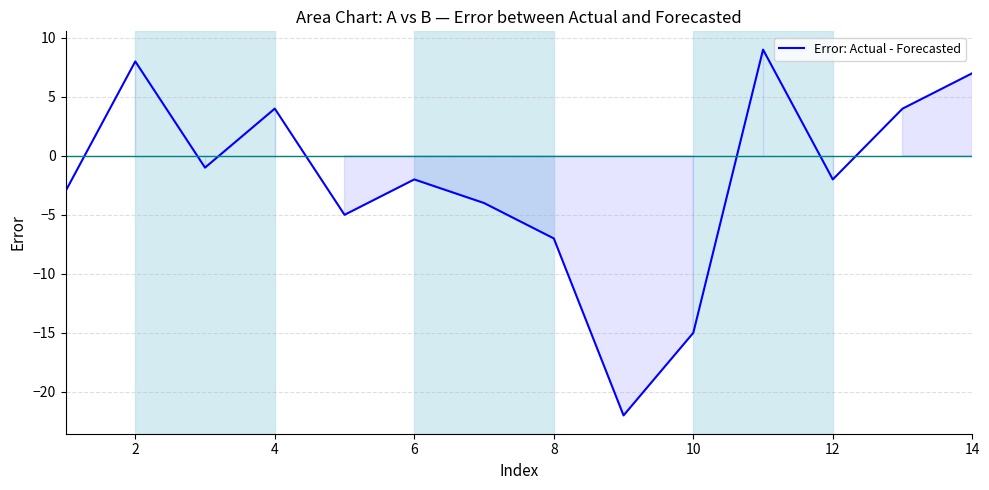

What is the maximum value shown in the chart?

9